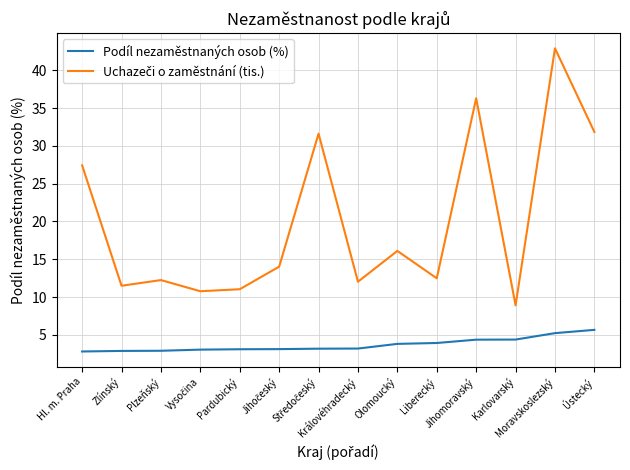

At how many categories does at least one series exceed 39?

1